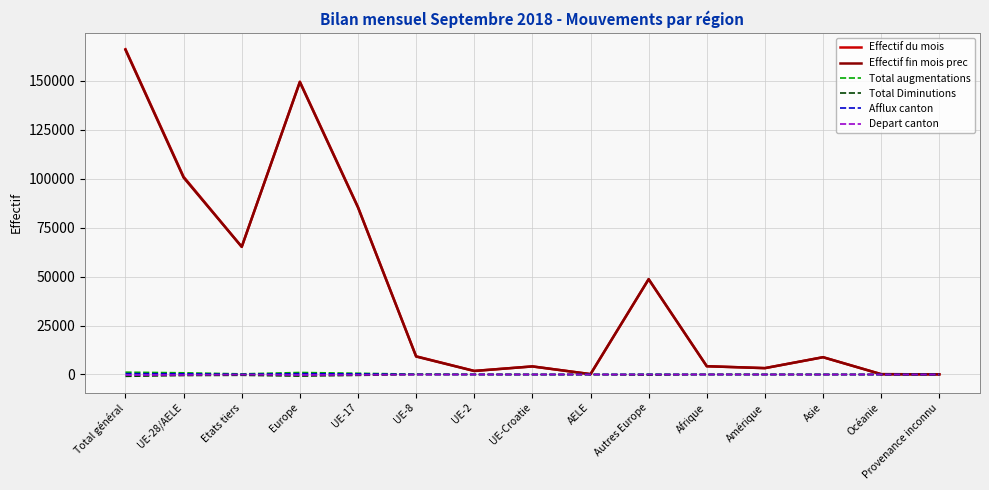

Which series has the widest spread of values?

Effectif du mois